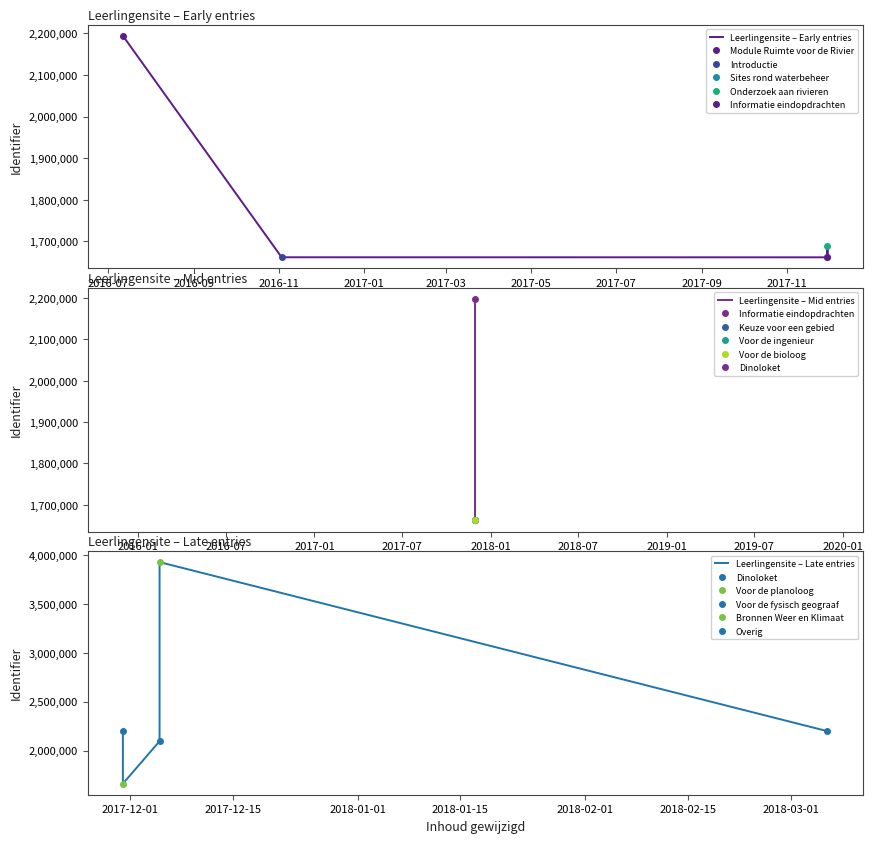

True or false: Leerlingensite – Mid entries has more than 1 interior local peaks.

False